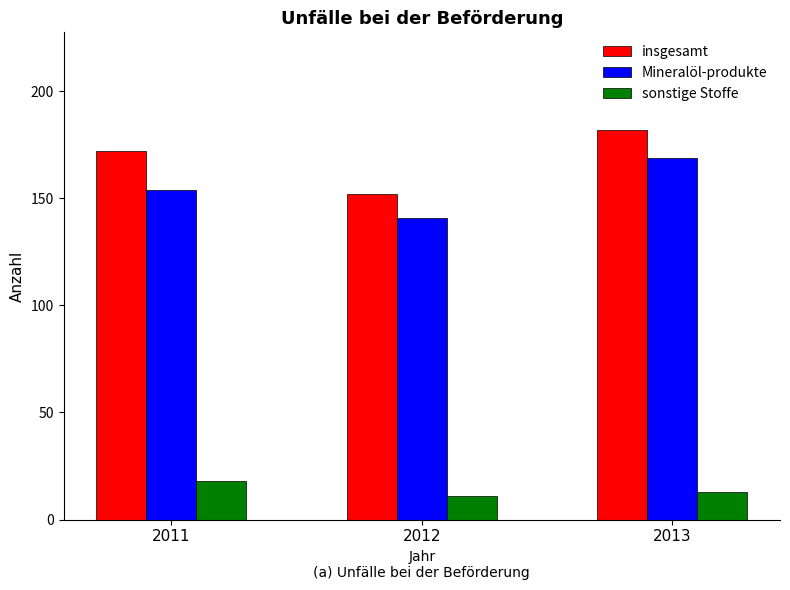

Is it true that Mineralöl-produkte equals 87 at 2011?

False